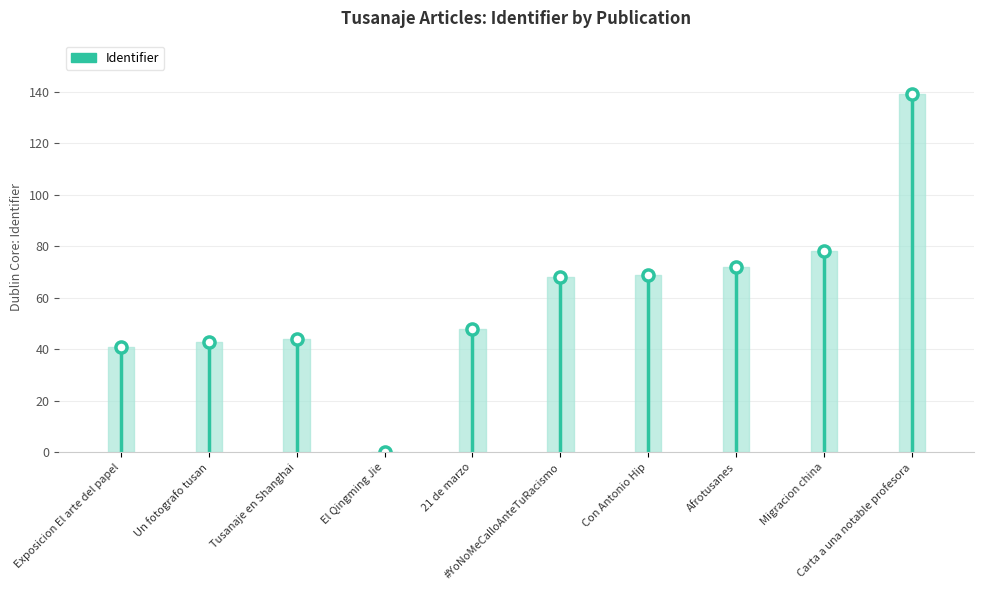

At which label does the data first exceed 68?

Con Antonio Hip